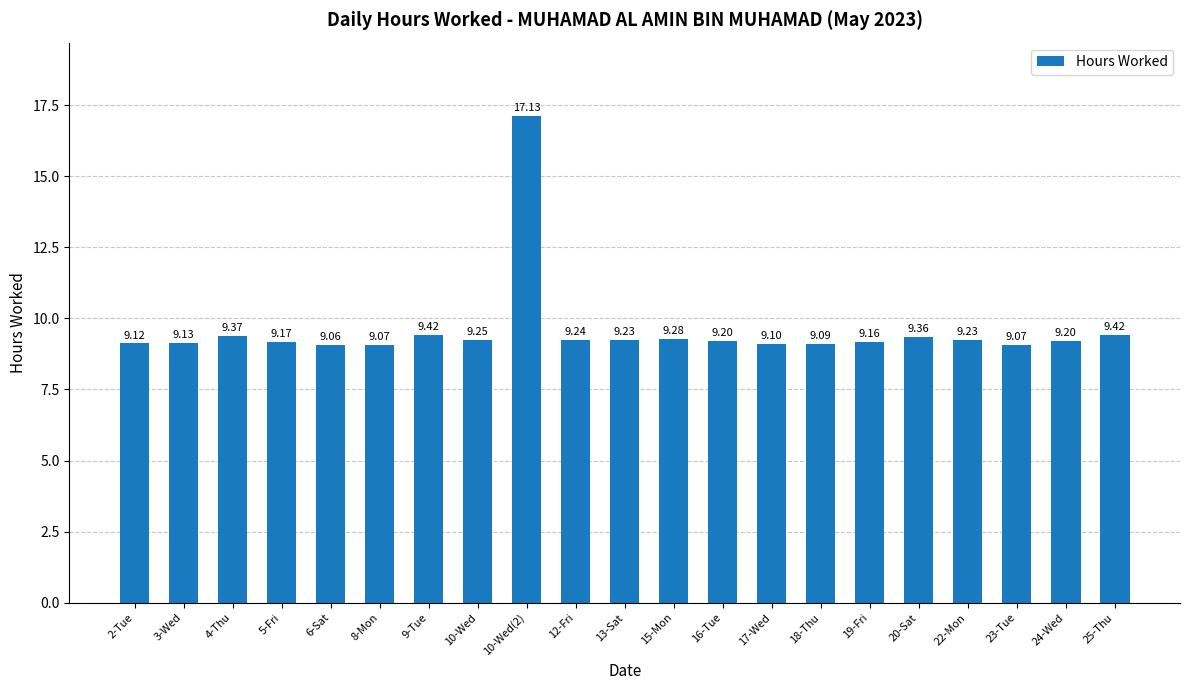

What is the change in value from 15-Mon to 20-Sat?

+0.1